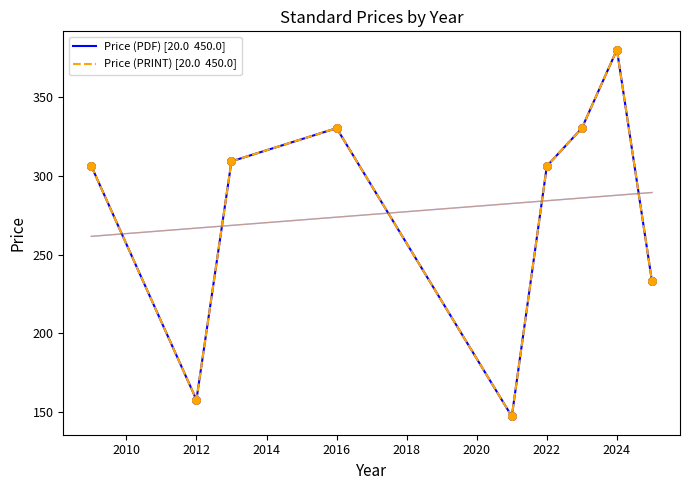

Which series reaches the maximum Y coordinate?

Price (PDF) [20.0  450.0]